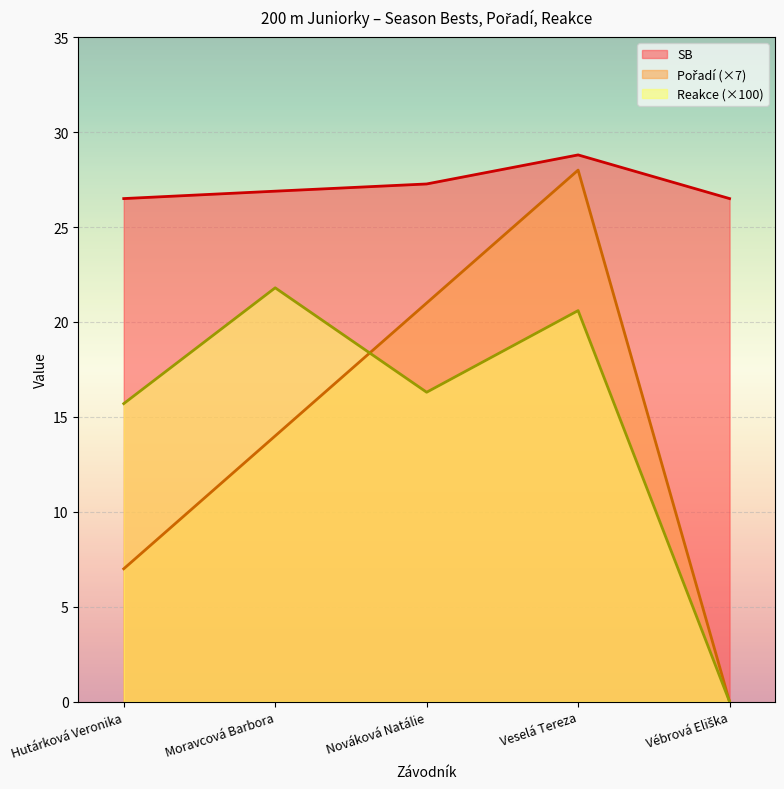

How many lines are shown in the chart?

3